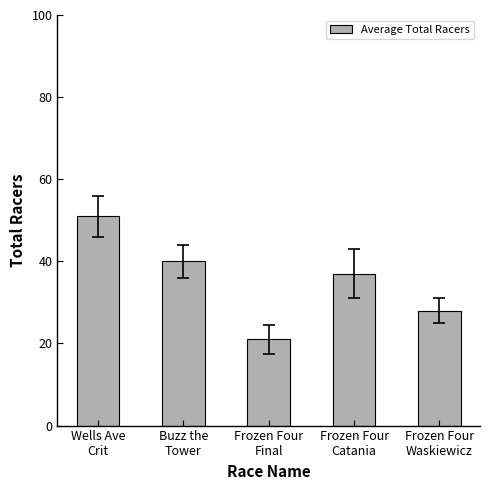

List the labels in order of value, smallest first.

Frozen Four
Final, Frozen Four
Waskiewicz, Frozen Four
Catania, Buzz the
Tower, Wells Ave
Crit